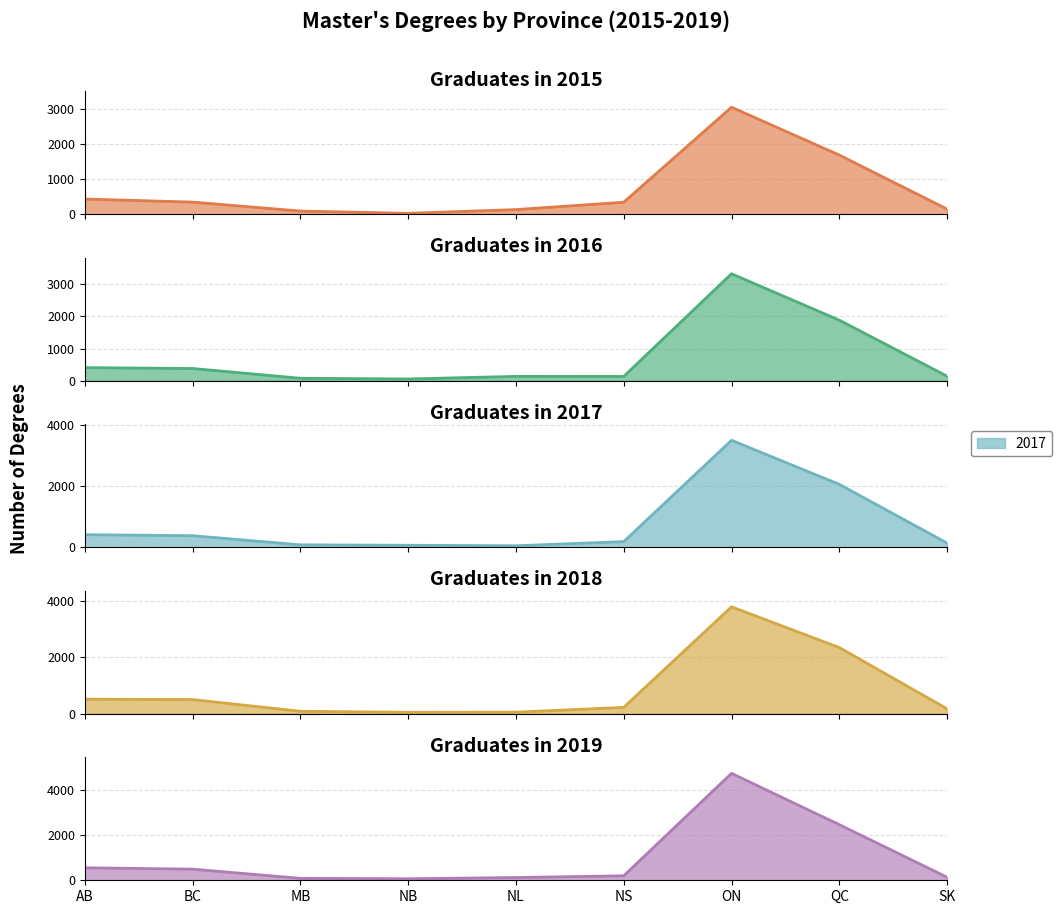

How many distinct data groups are displayed?

5